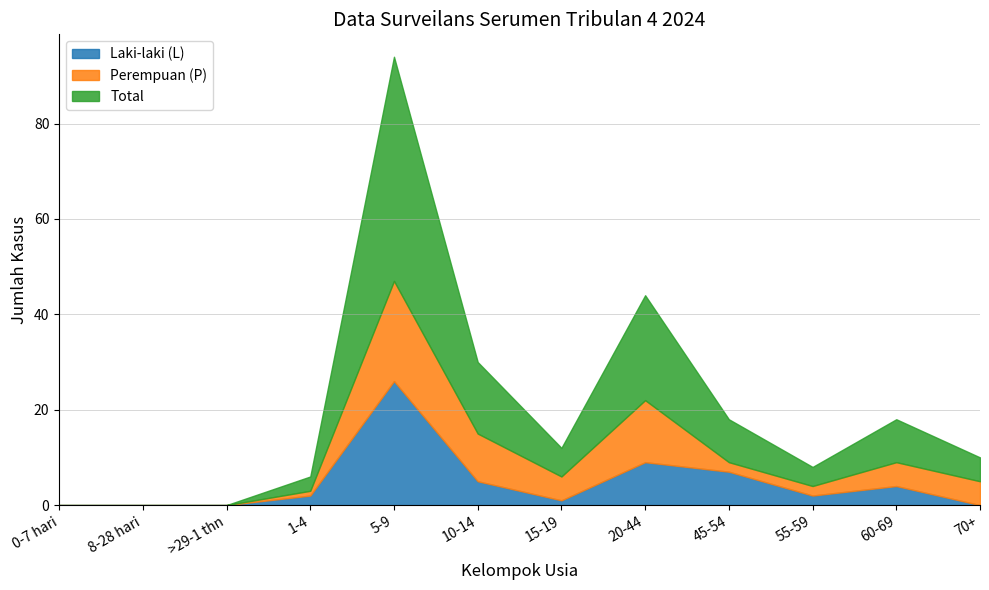

True or false: Laki-laki (L) and Total intersect in this chart.

False